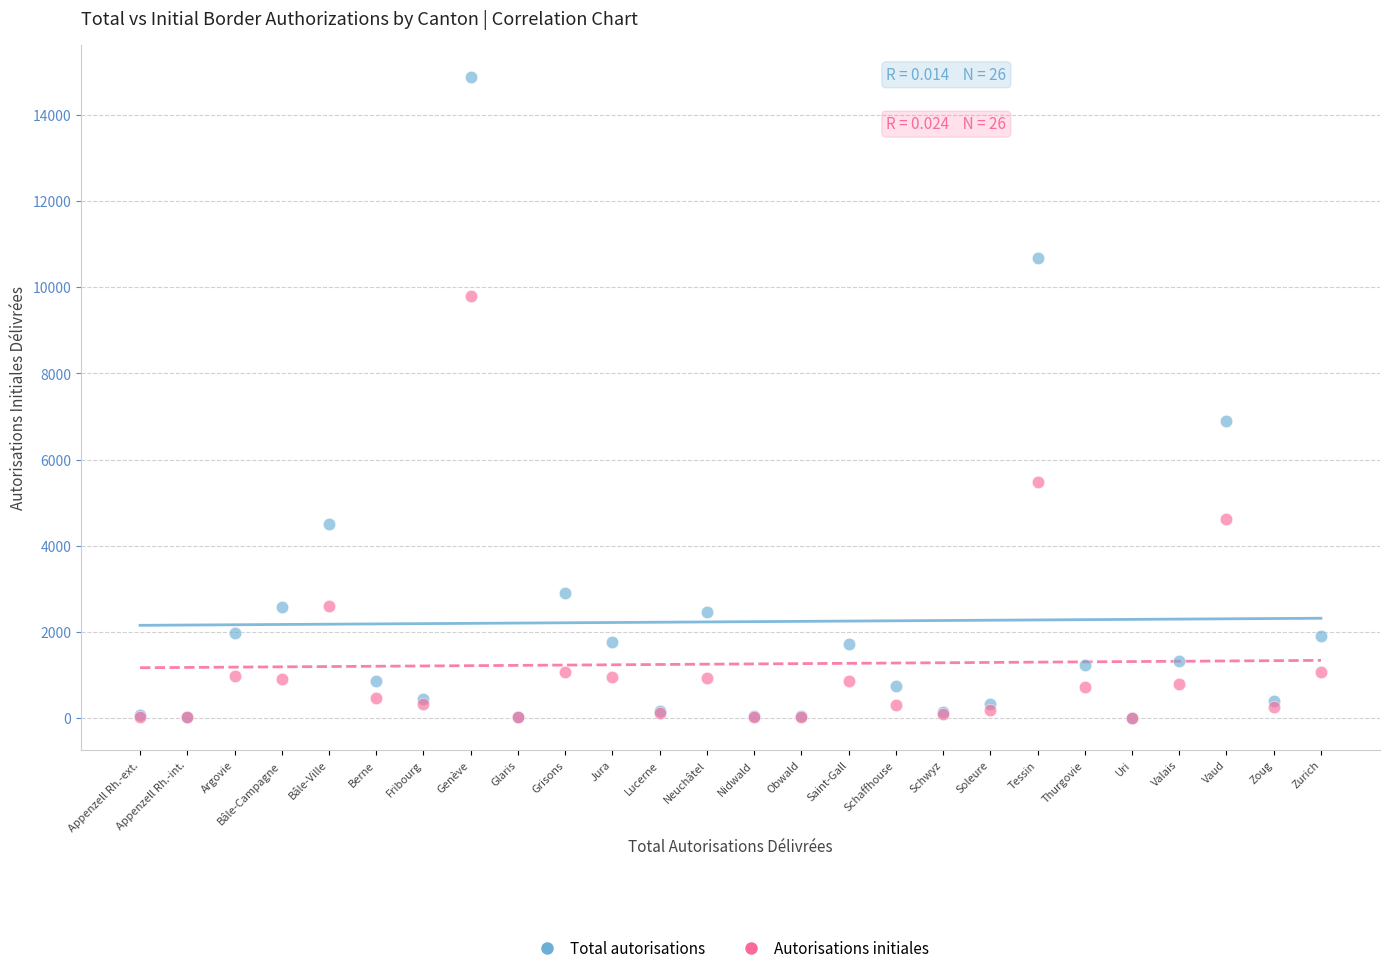

Which series has the widest spread of Y values?

Total autorisations